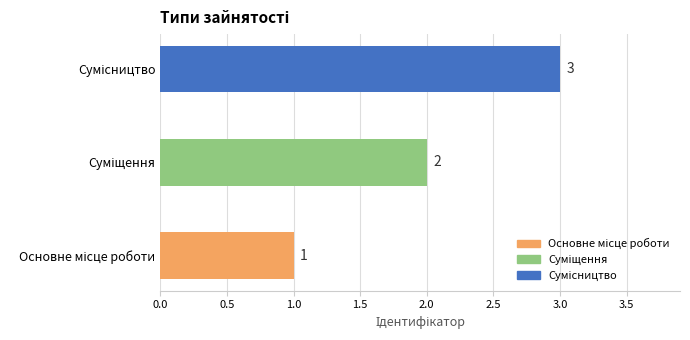

Count the values in the range 1 to 3.

3